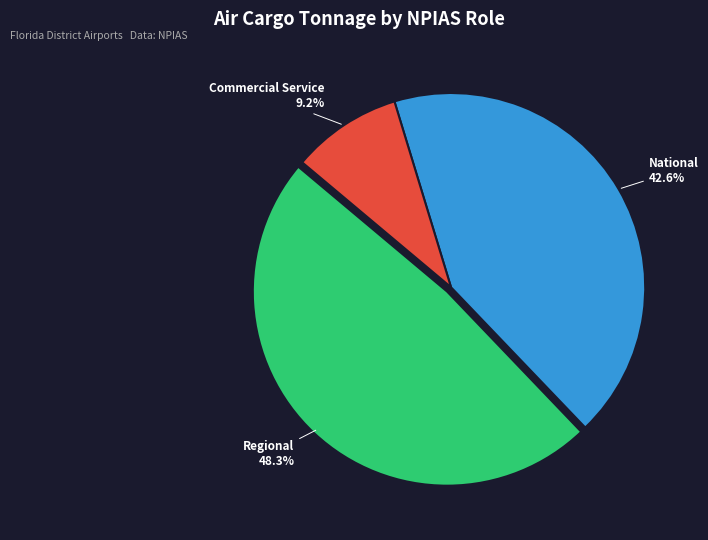

To the nearest percent, what is the difference between the largest and smallest slice percentages?

39%